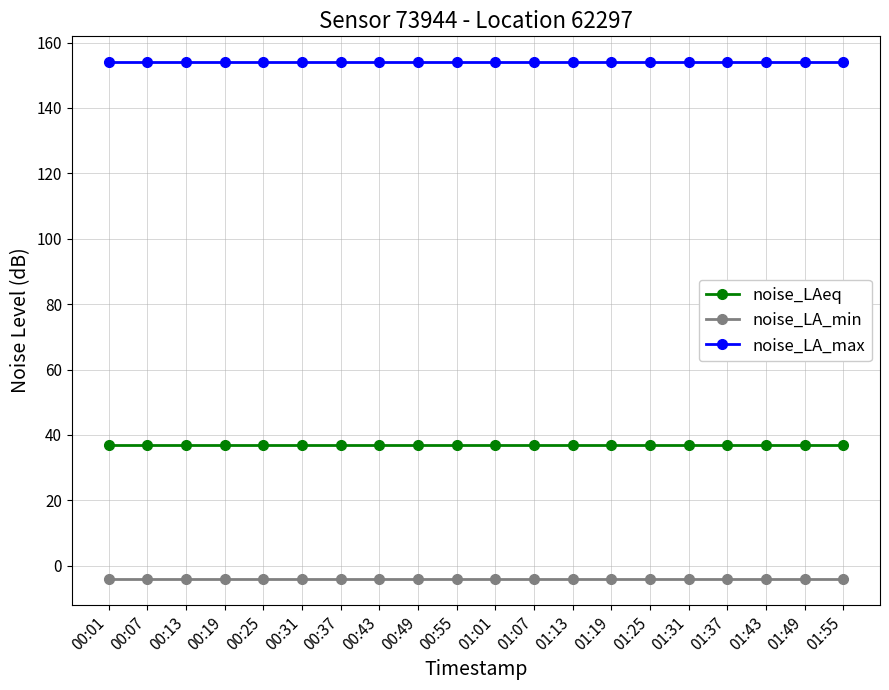

What is the minimum value shown in the chart?

-4